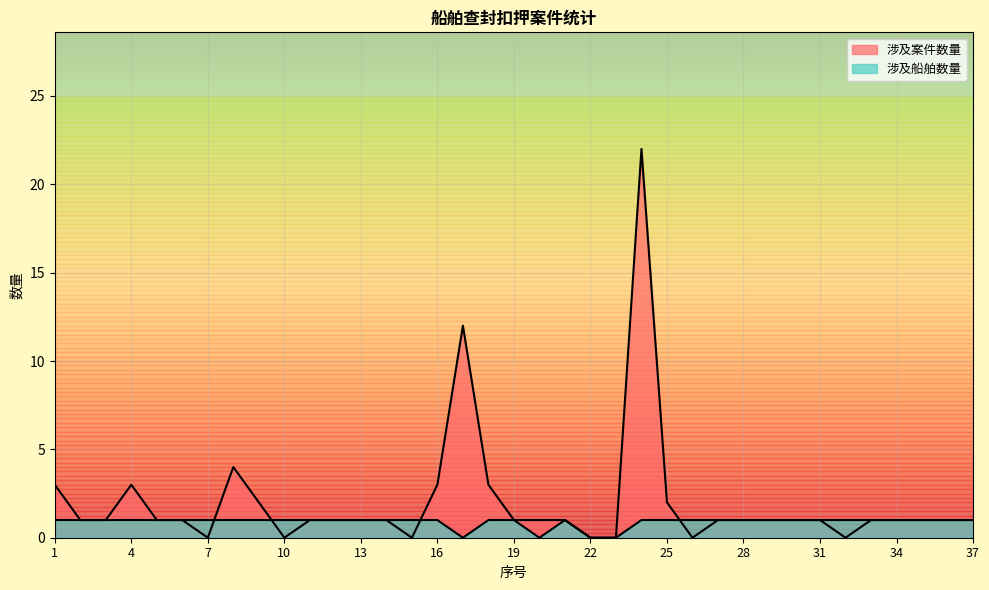

What is the value of the 涉及船舶数量 point at the 26th from the left?

1